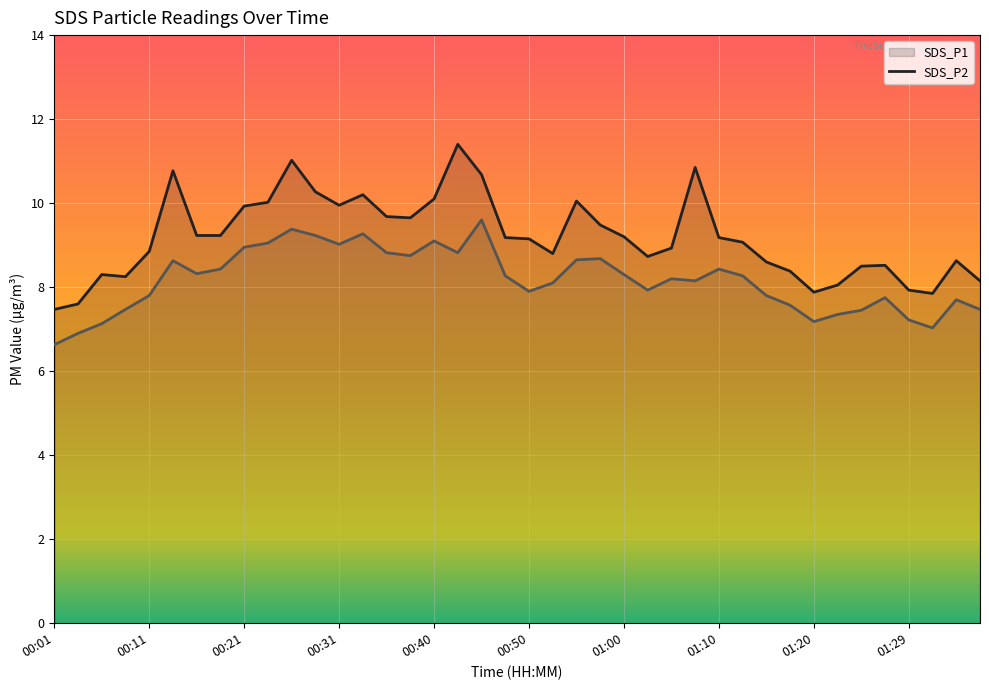

True or false: SDS_P2 (line) has a value of 12.9 at 26.

False